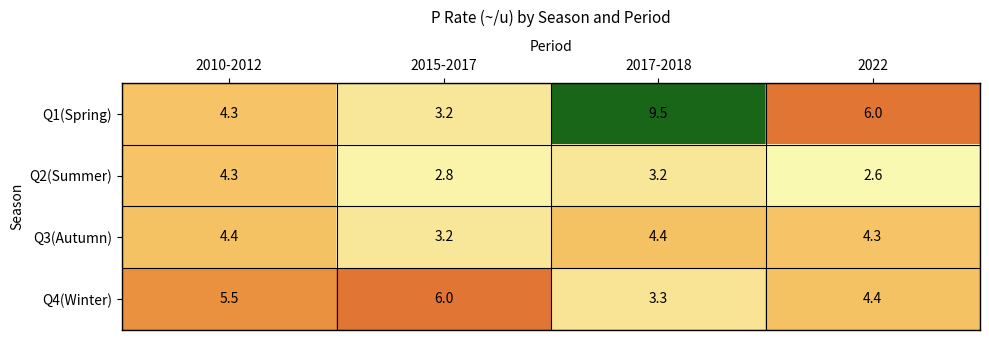

Reading left to right, what are all the values shown in this chart?

Q1(Spring): 2010-2012=4.3	2015-2017=3.2	2017-2018=9.5	2022=6.0
Q2(Summer): 2010-2012=4.3	2015-2017=2.8	2017-2018=3.2	2022=2.6
Q3(Autumn): 2010-2012=4.4	2015-2017=3.2	2017-2018=4.4	2022=4.3
Q4(Winter): 2010-2012=5.5	2015-2017=6.0	2017-2018=3.3	2022=4.4